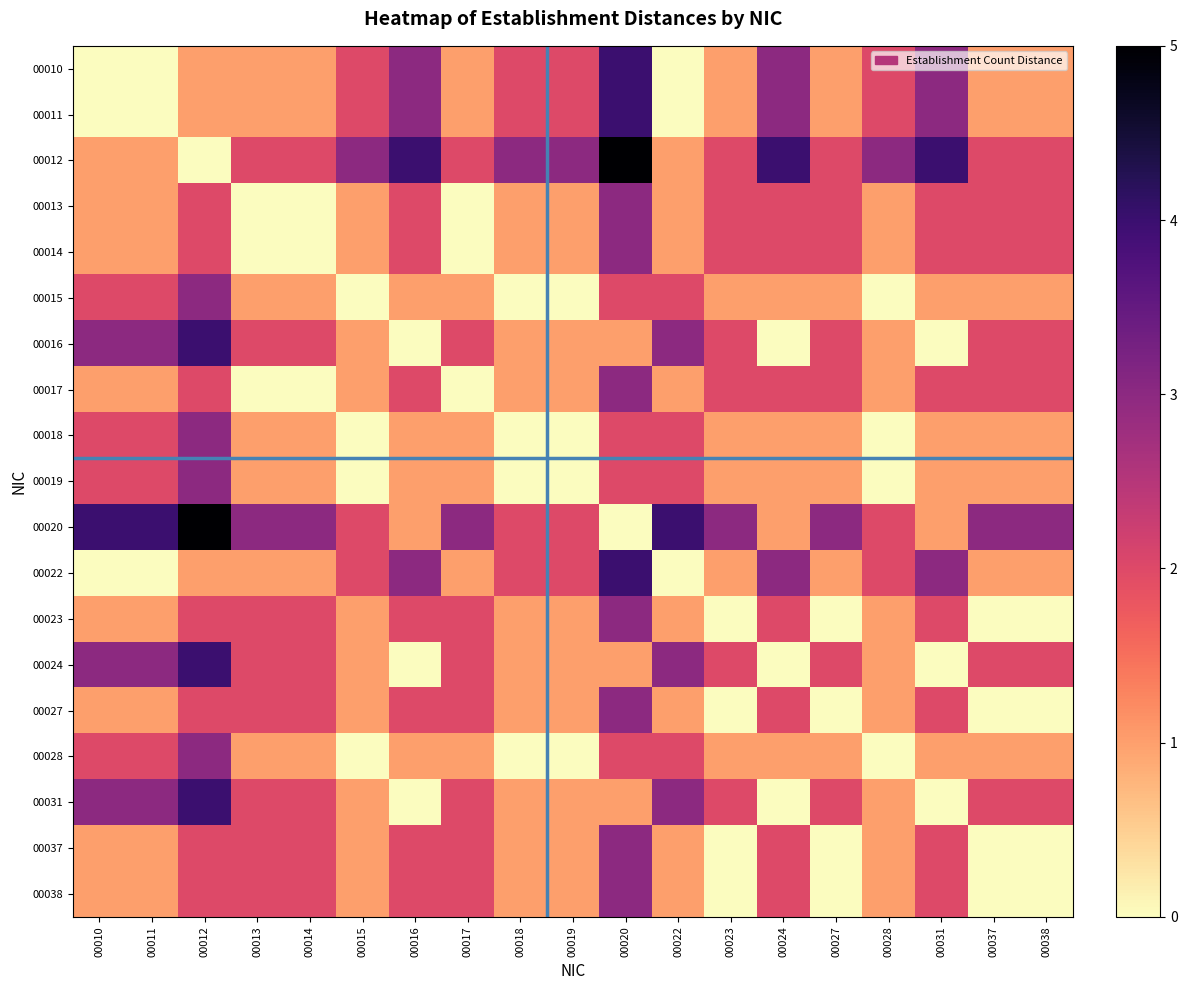

Which series has the widest spread of values?

00012